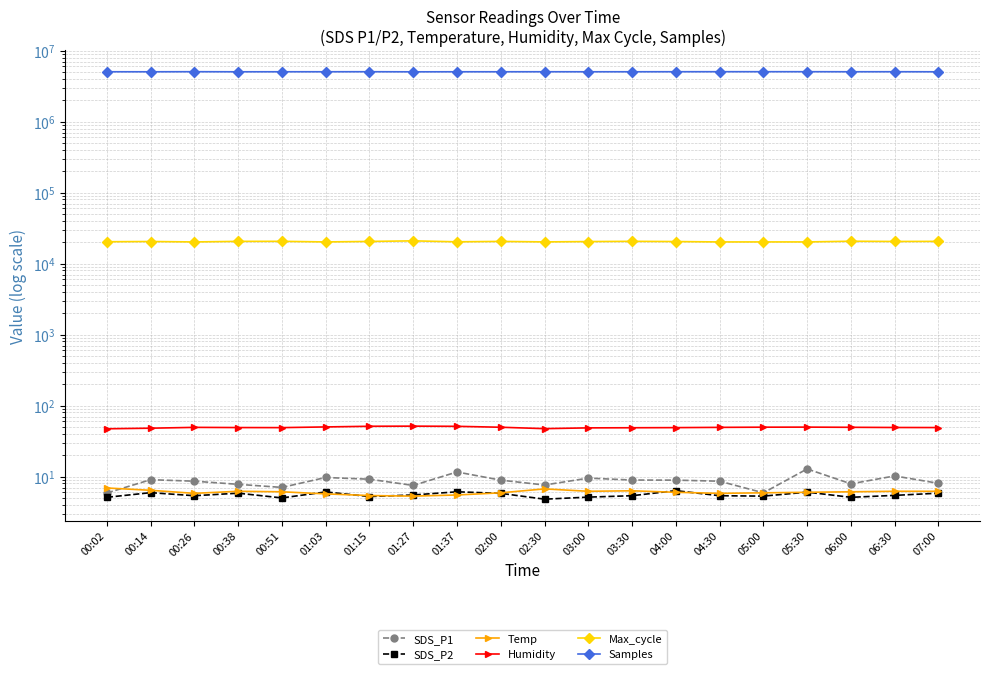

Reading left to right, list all the values displayed in this chart.

SDS_P1: 5.9	9.0	8.6	7.8	7.0	9.7	9.2	7.5	11.6	8.9	7.6	9.5	8.9	8.9	8.6	5.9	12.8	7.9	10.2	8.0
SDS_P2: 5.1	5.9	5.4	5.8	5.0	6.1	5.2	5.5	6.1	5.8	4.8	5.1	5.4	6.3	5.4	5.3	6.0	5.1	5.4	5.8
Temp: 6.9	6.4	5.8	6.2	6.1	5.7	5.4	5.3	5.5	5.9	6.7	6.2	6.3	6.0	5.8	5.9	6.0	6.1	6.2	6.2
Humidity: 47.1	48.0	49.3	49.0	48.9	50.0	51.1	51.3	51.0	49.5	47.3	48.5	48.7	48.9	49.3	49.6	49.7	49.4	49.1	49.0
Max_cycle: 20321.0	20475.0	20193.0	20570.0	20597.0	20200.0	20523.0	20910.0	20276.0	20539.0	20219.0	20440.0	20591.0	20446.0	20193.0	20202.0	20200.0	20664.0	20495.0	20570.0
Samples: 5041875.0	5038527.0	5051030.0	5037806.0	5041135.0	5041753.0	5048337.0	5032255.0	5040331.0	5040562.0	5043540.0	5040361.0	5041513.0	5046356.0	5051030.0	5051497.0	5051687.0	5043153.0	5046345.0	5037806.0